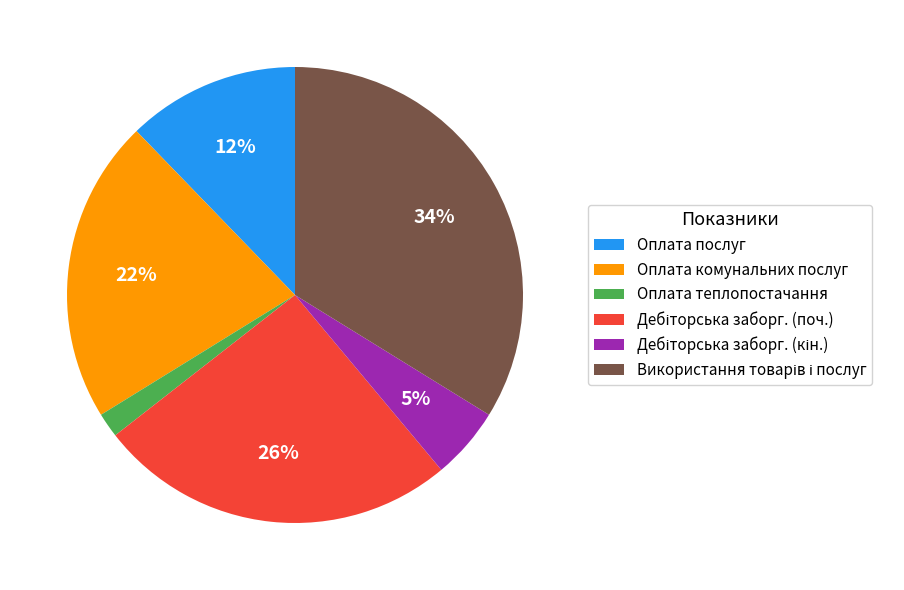

Is there a majority slice in this chart?

No